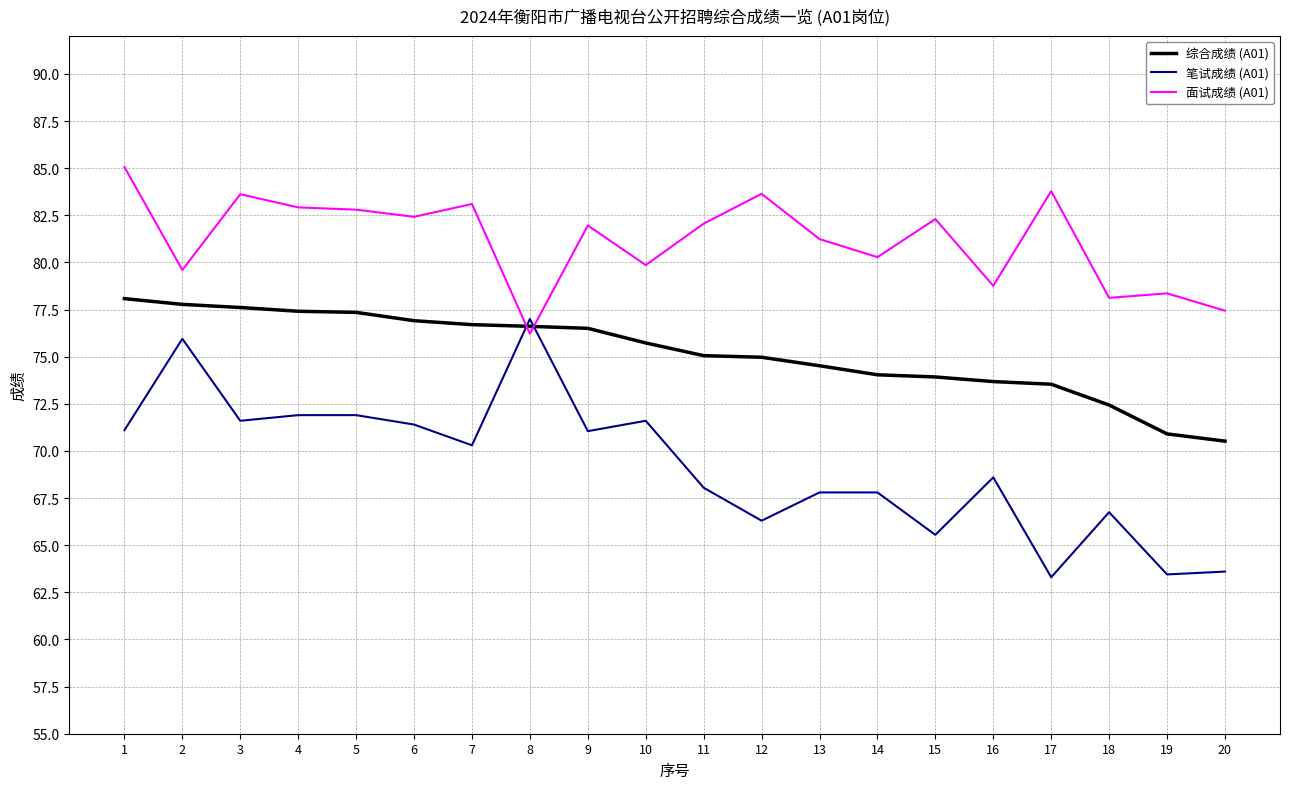

What is the difference between the maximum and minimum values in the 综合成绩 (A01) series?

7.6